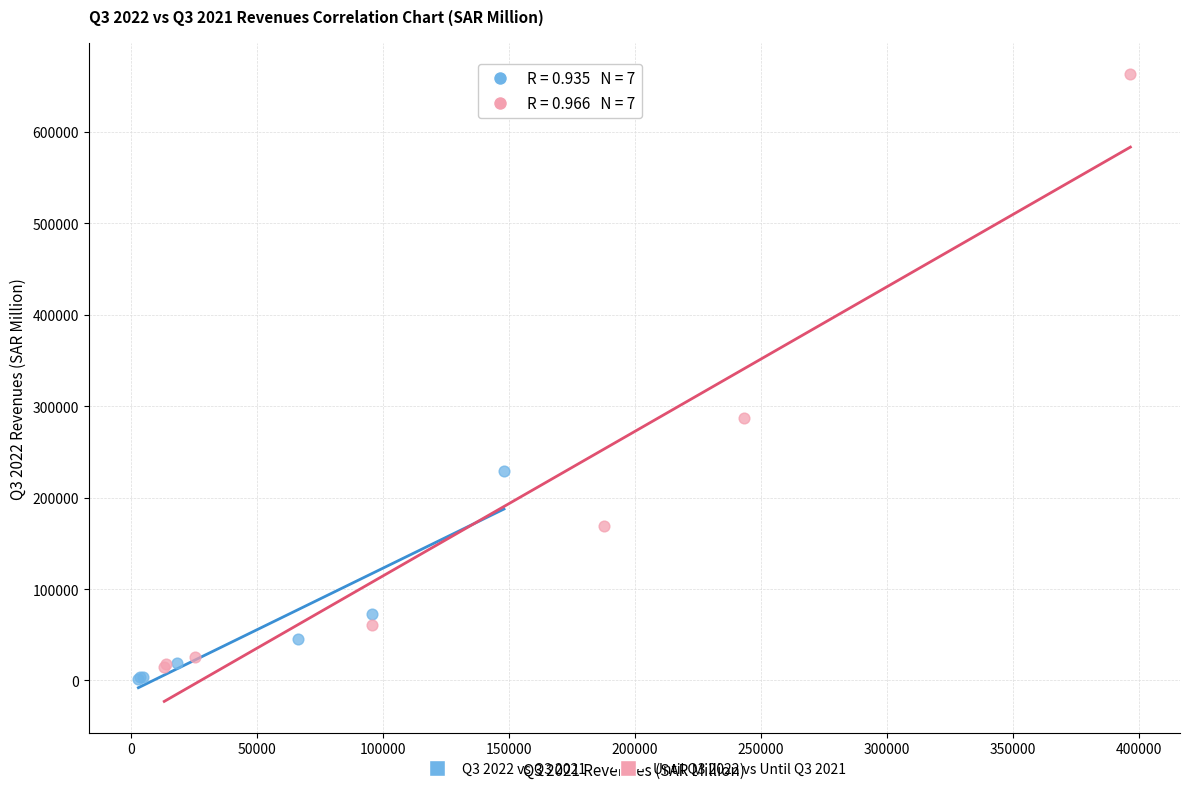

Which series contains the lowest Y value?

Q3 2022 vs Q3 2021